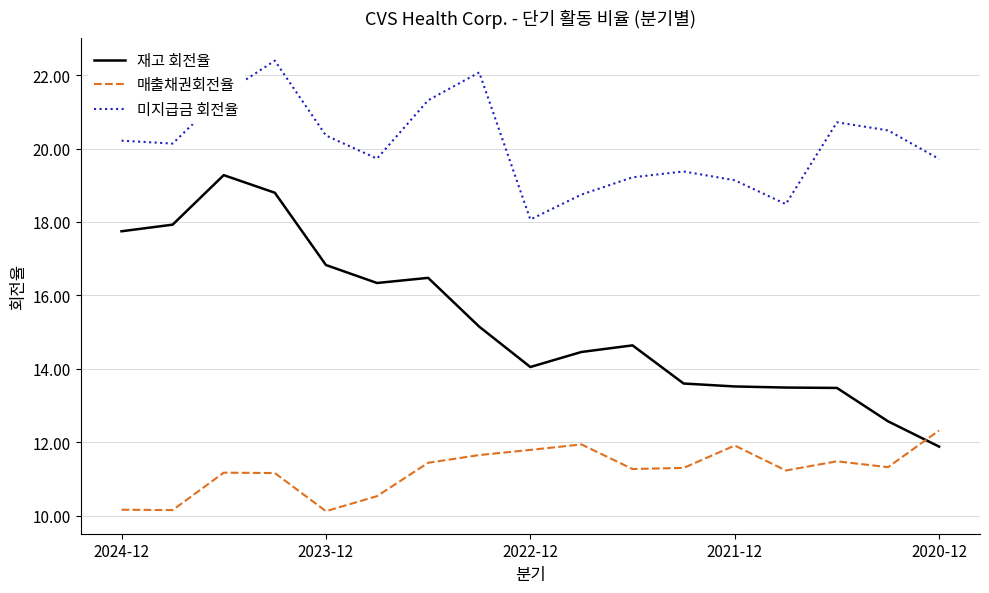

True or false: 매출채권회전율 and 미지급금 회전율 cross at least once.

False